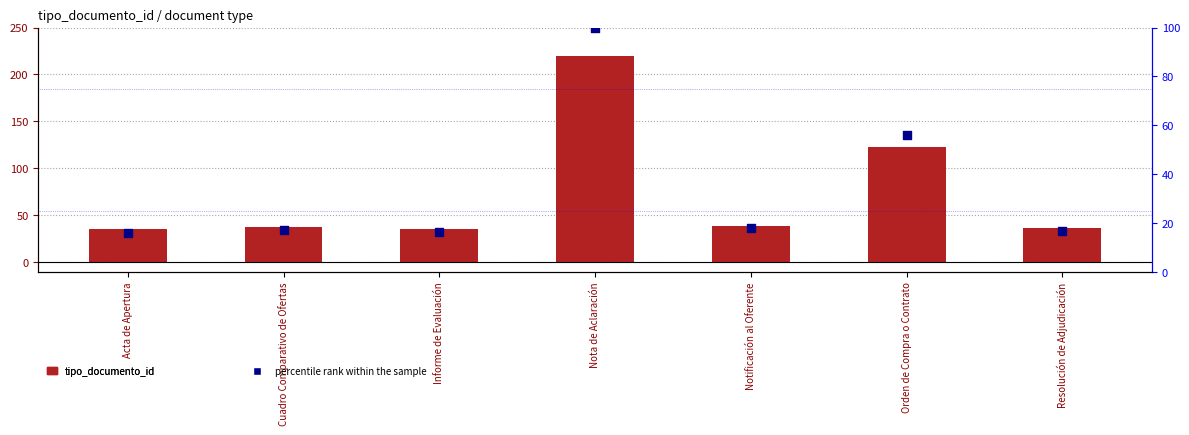

Which series has the largest total across all categories?

tipo_documento_id